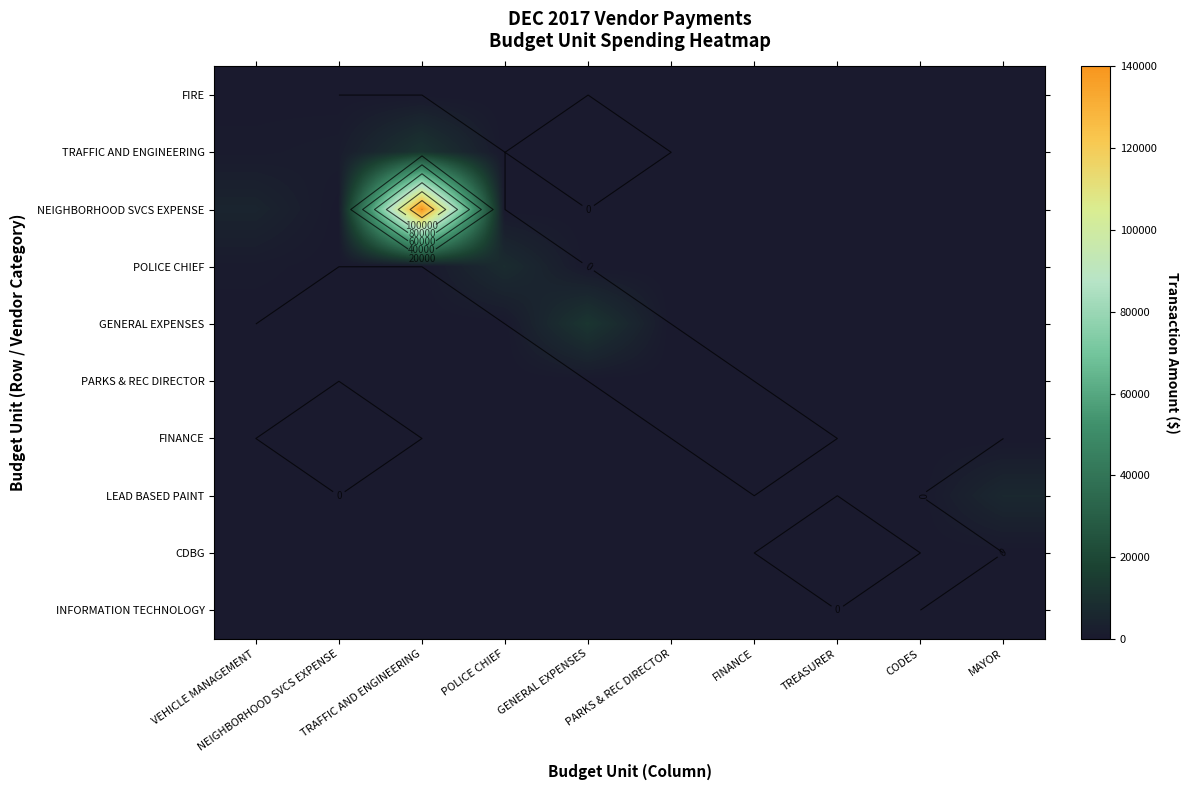

The CDBG series shows -17.3 at PARKS & REC DIRECTOR. True or false?

False